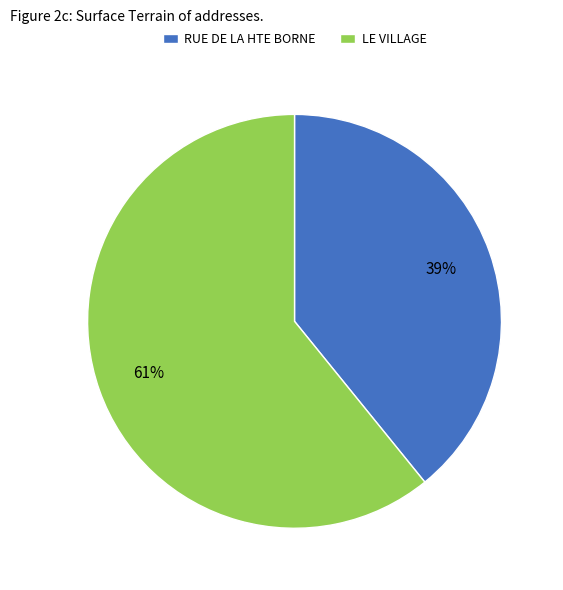

Is there a majority slice in this chart?

Yes